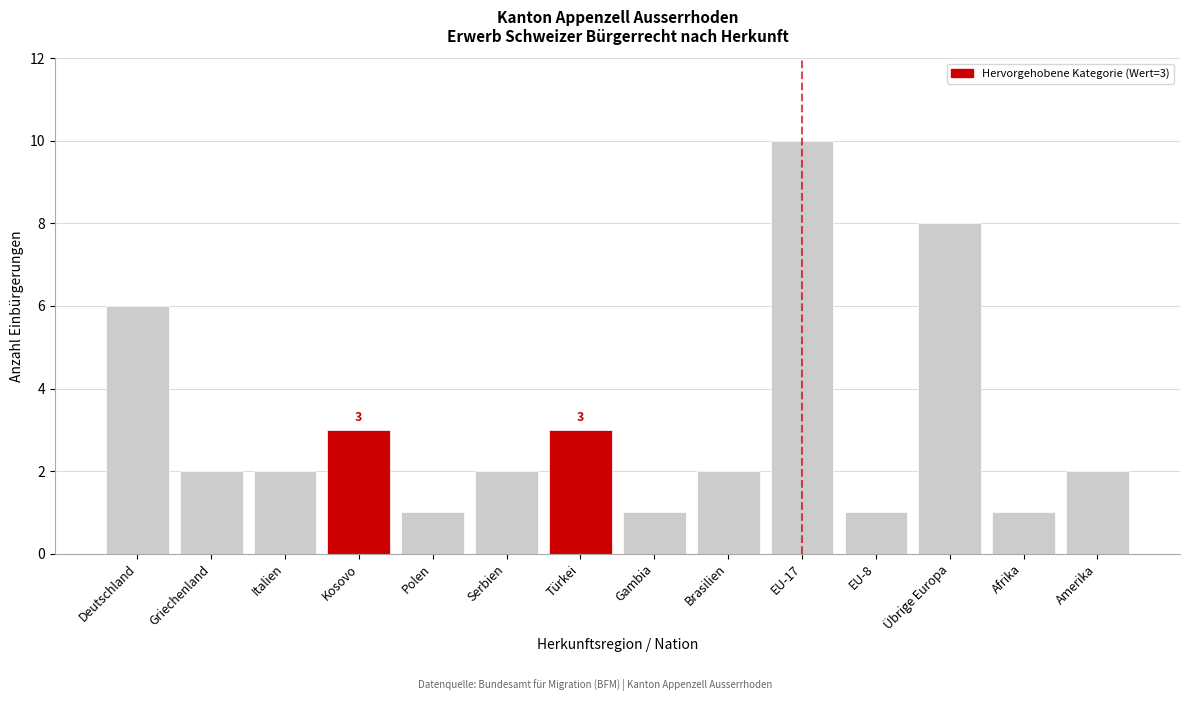

Reading left to right, extract all data points from this chart.

Deutschland=6	Griechenland=2	Italien=2	Kosovo=3	Polen=1	Serbien=2	Türkei=3	Gambia=1	Brasilien=2	EU-17=10	EU-8=1	Übrige Europa=8	Afrika=1	Amerika=2